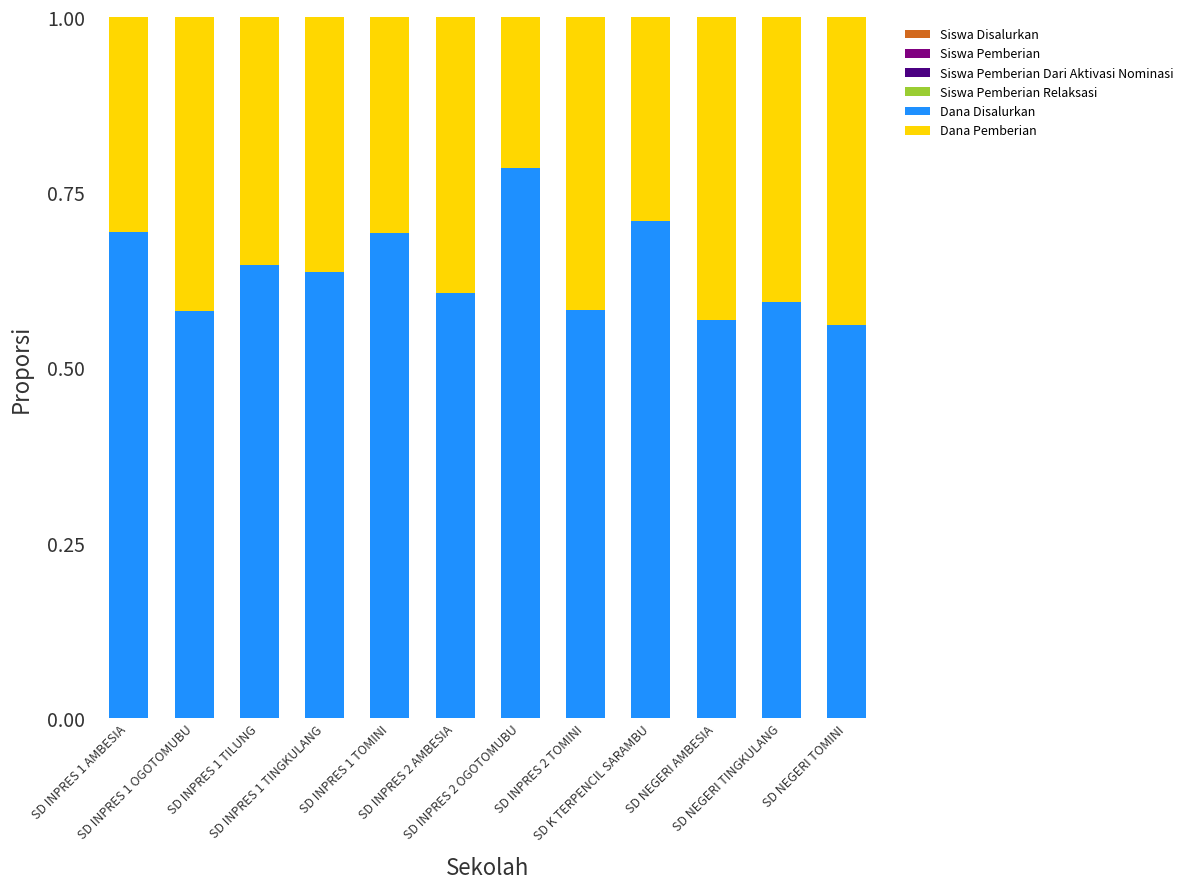

At which label is Siswa Disalurkan closest to 0?

SD NEGERI TOMINI